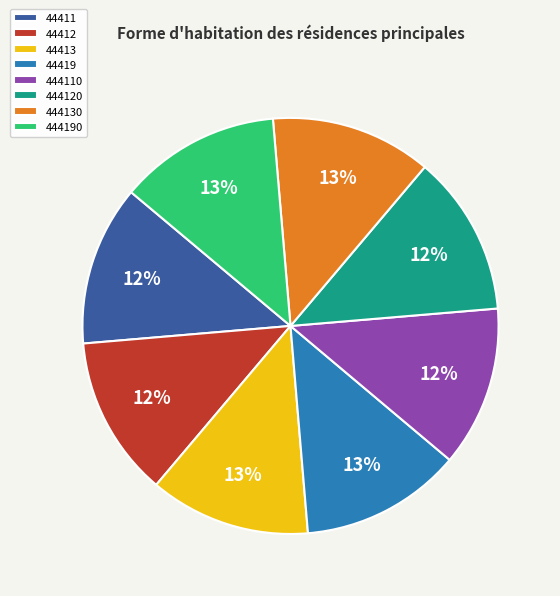

Is the sum of 44419 and 44412 greater than half?

No